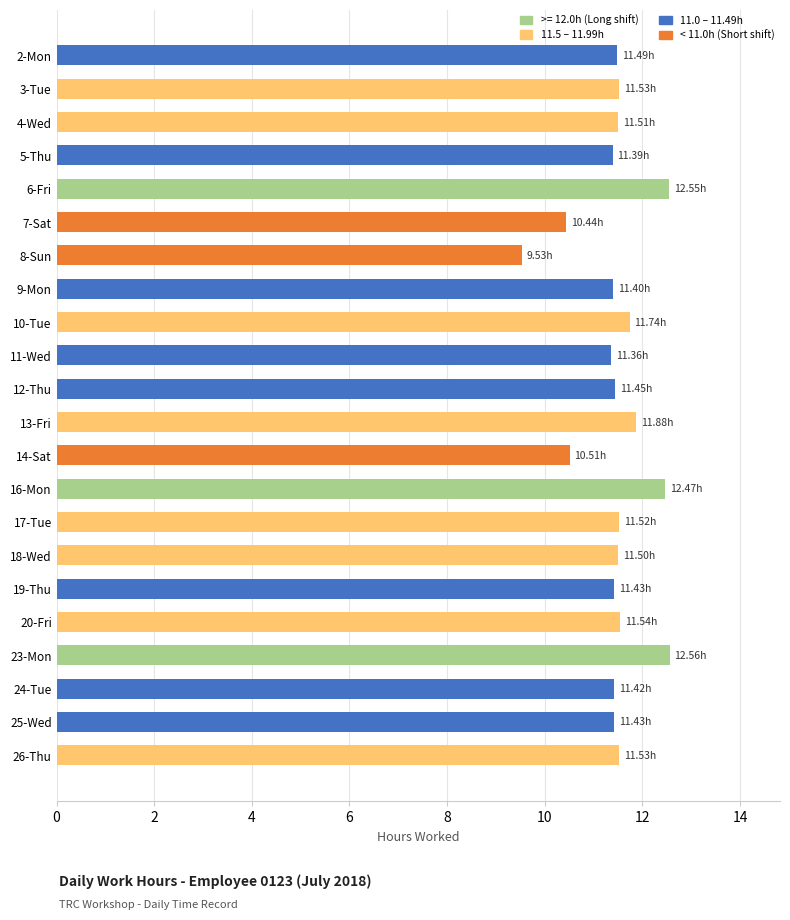

Which has a higher value, 3-Tue or 6-Fri?

6-Fri